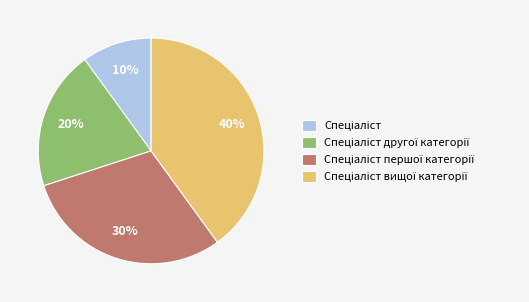

How many segments does this pie chart have?

4